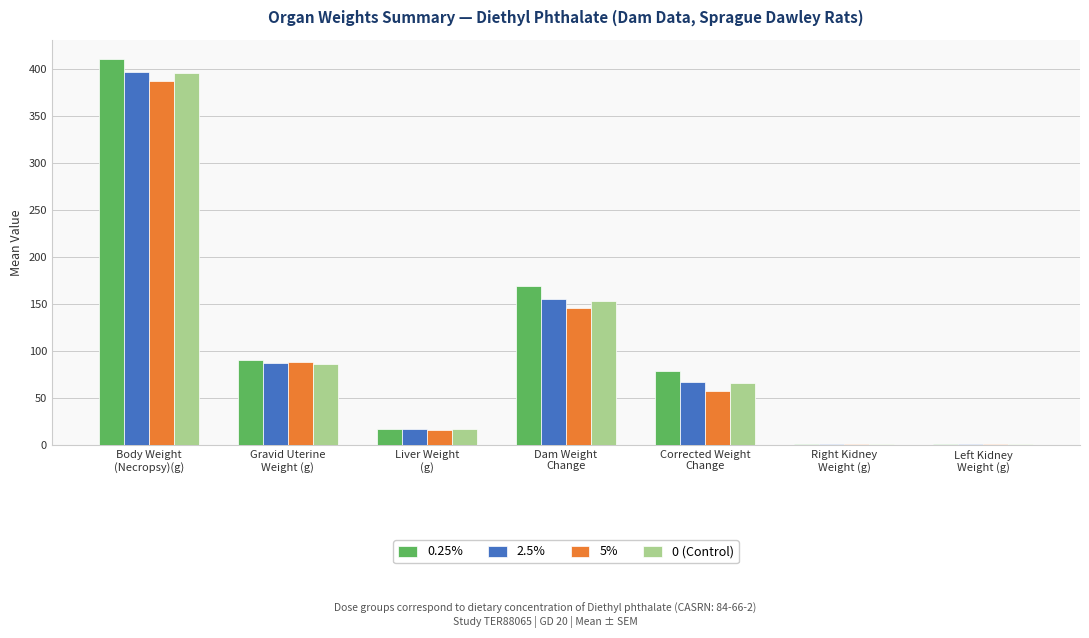

Are the bars grouped side by side (vs. stacked)?

Yes